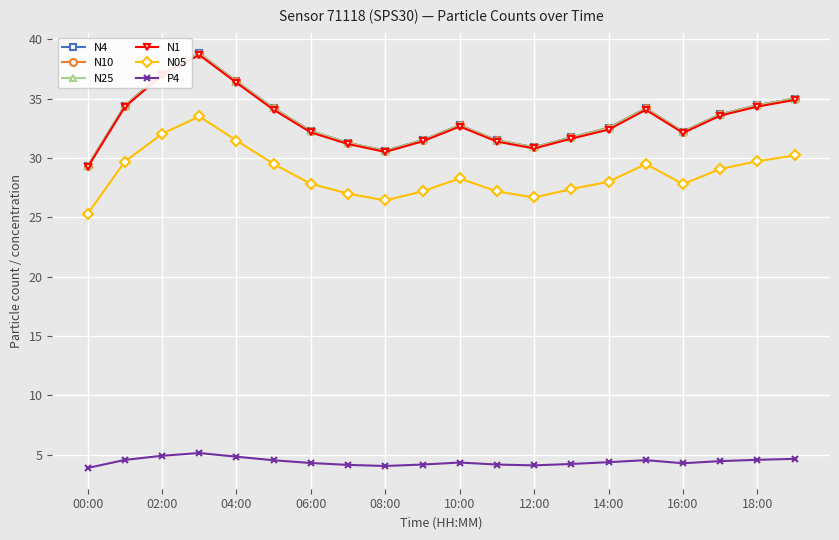

At how many categories does at least one series exceed 26?

20